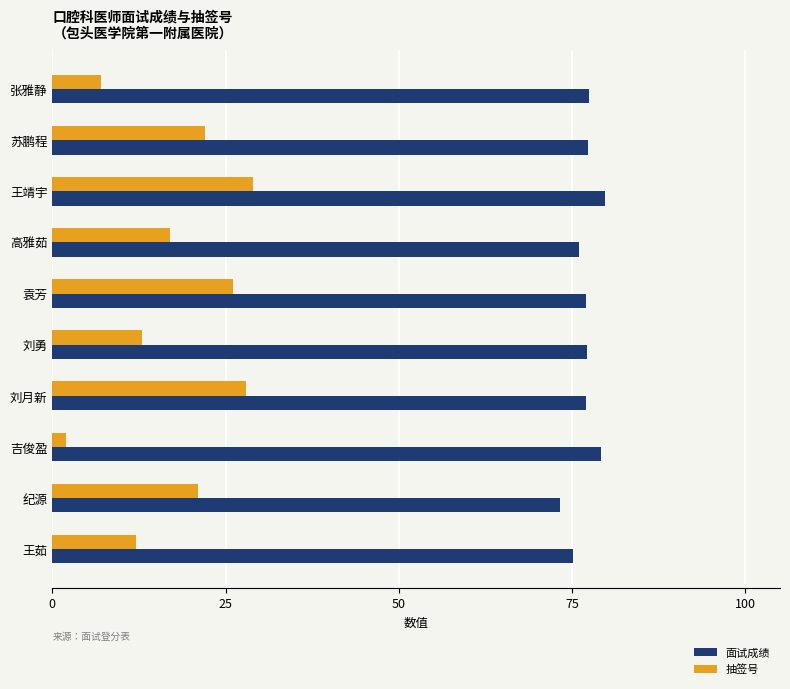

Which series has the largest total across all categories?

面试成绩